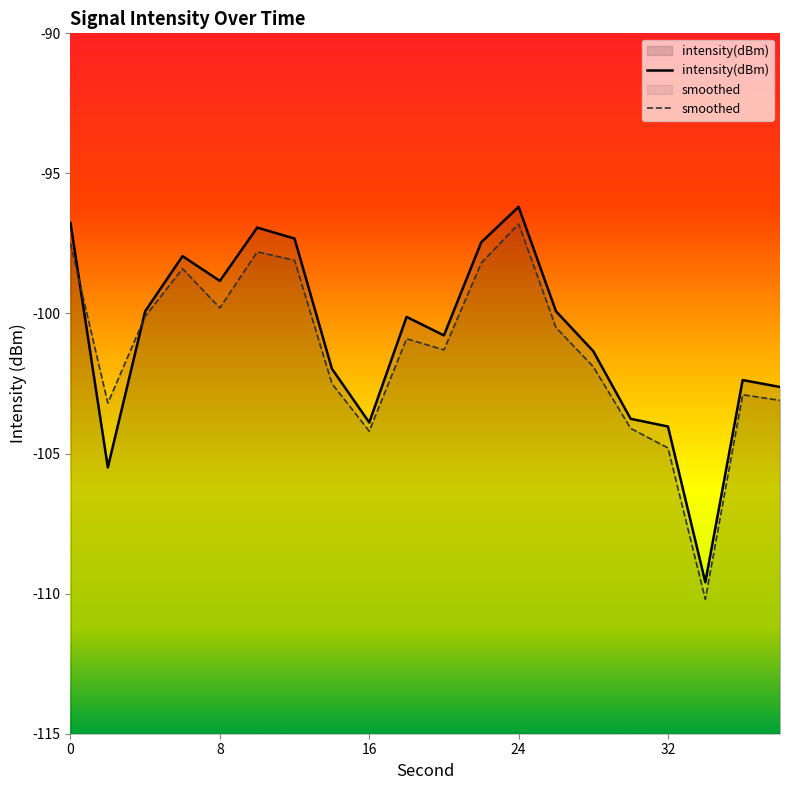

What is the sum of all intensity(dBm) values?

-2017.3